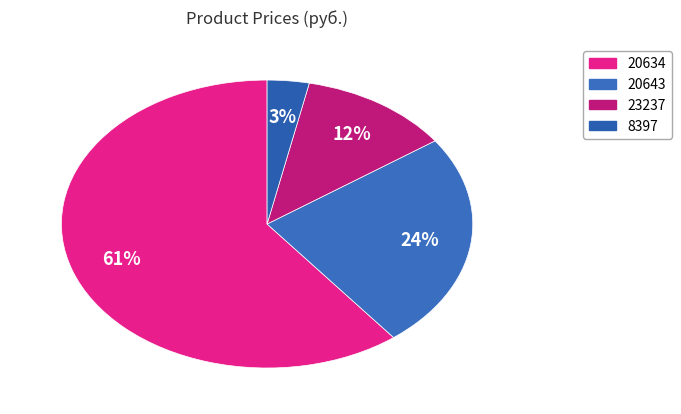

Is 8397 the majority of the pie?

No